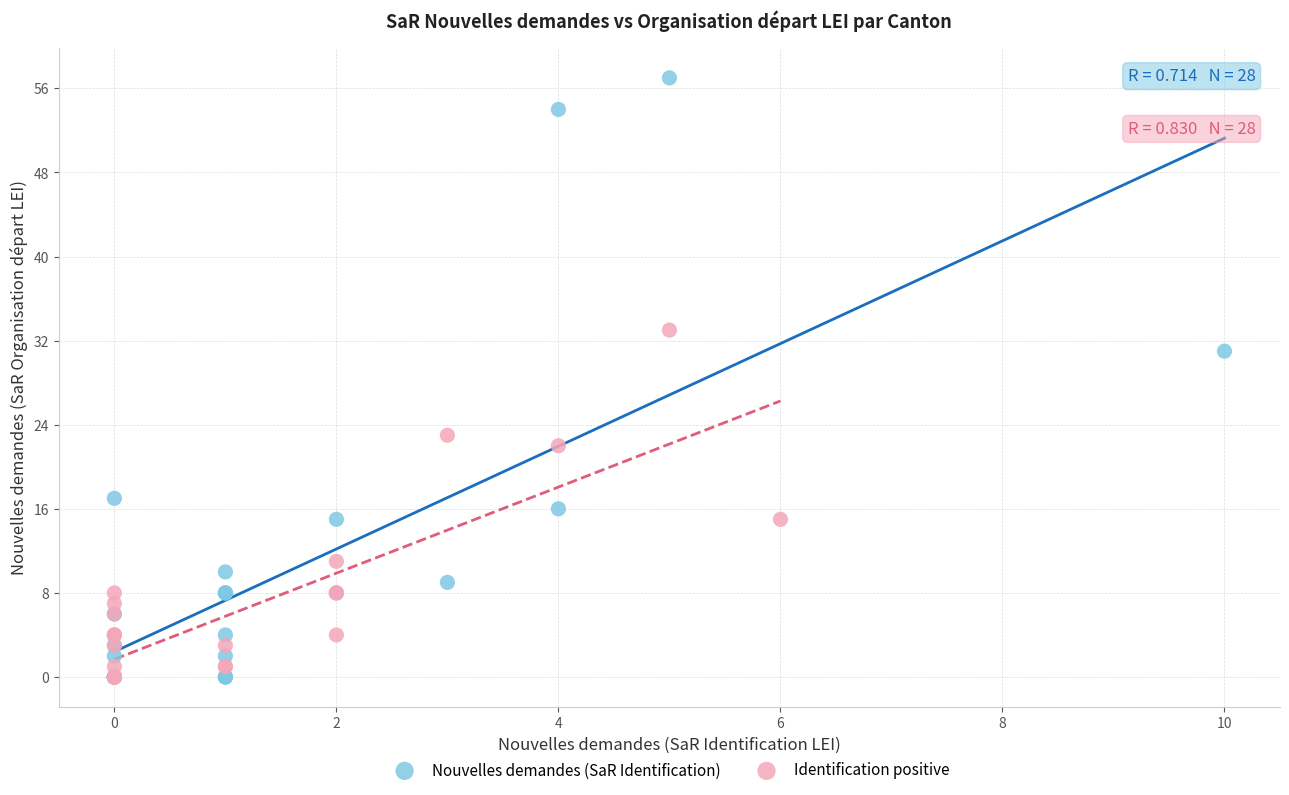

Which series contains the highest Y value?

Nouvelles demandes (SaR Identification)